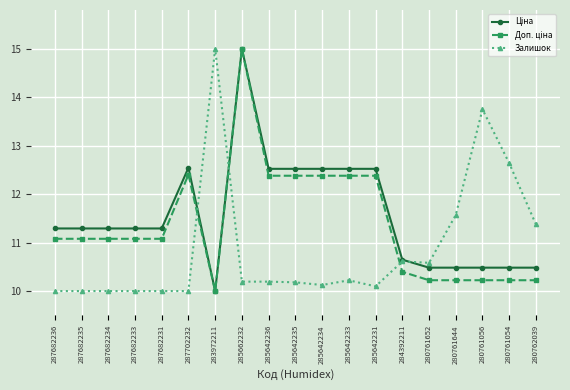

What is the value of the Залишок point at the 6th from the left?

10.0